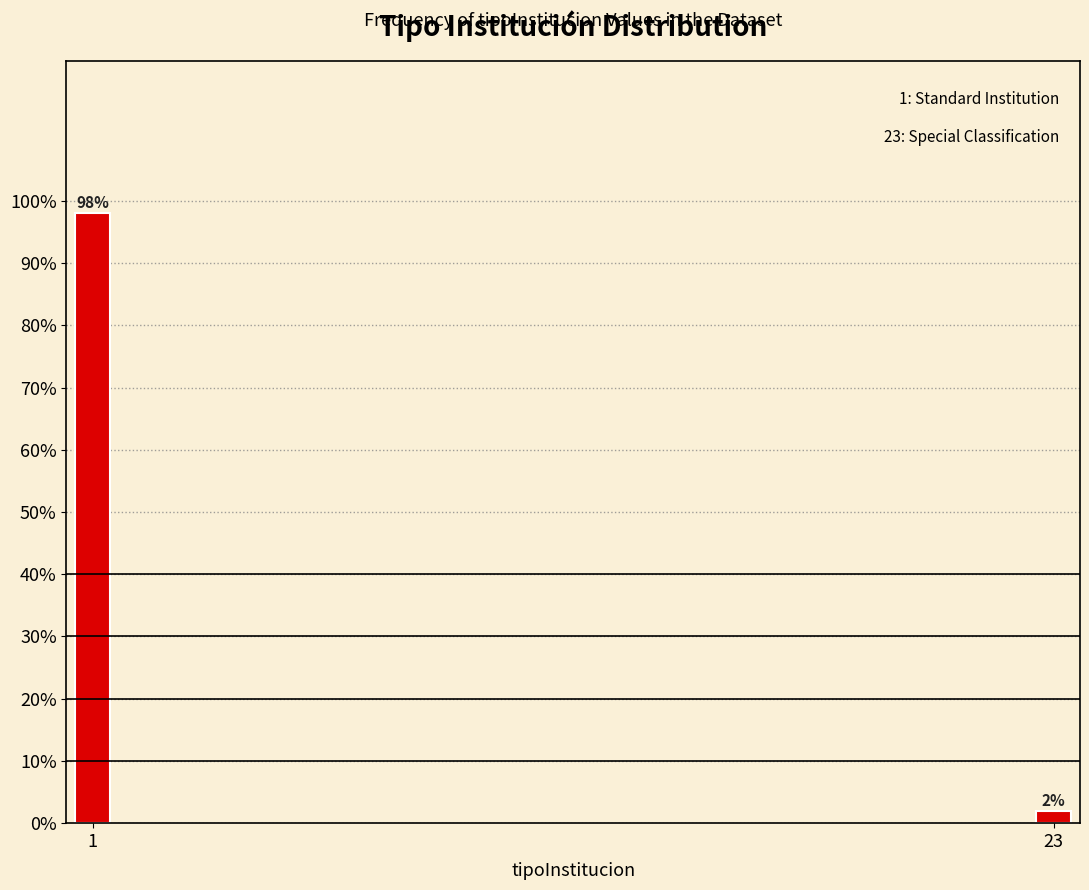

Reading left to right, list all the values displayed in this chart.

1=98	23=2